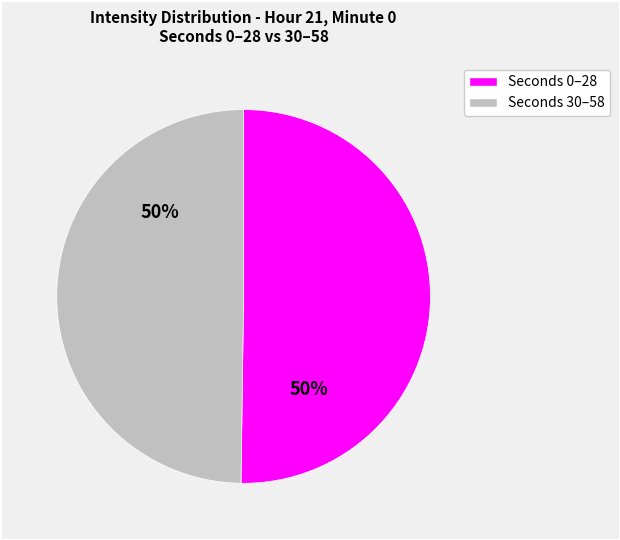

To the nearest percent, what is the average slice percentage?

50%